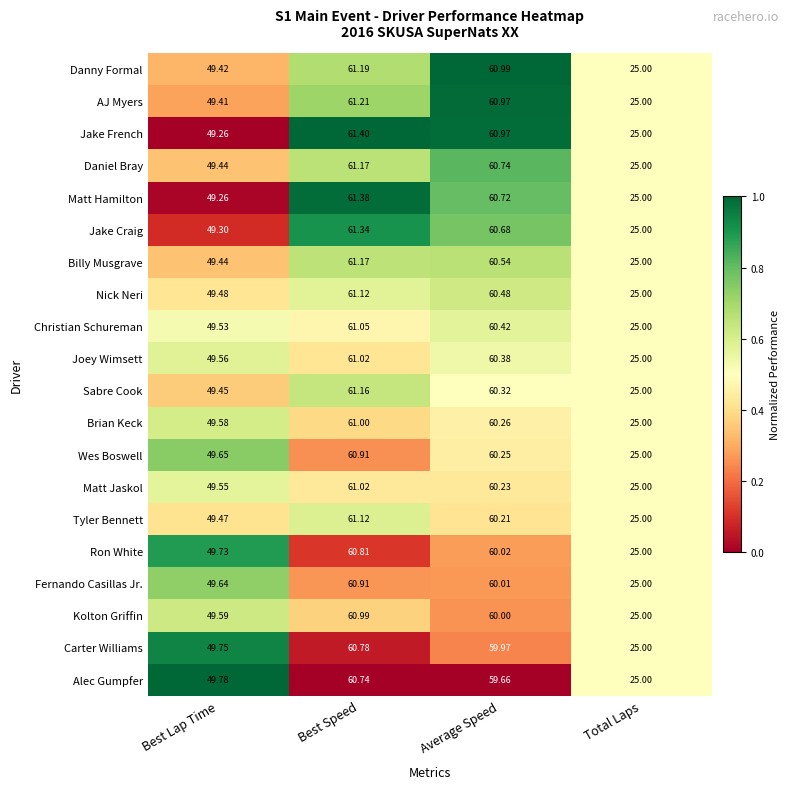

Where is Daniel Bray nearest to the value 43?

Best Lap Time